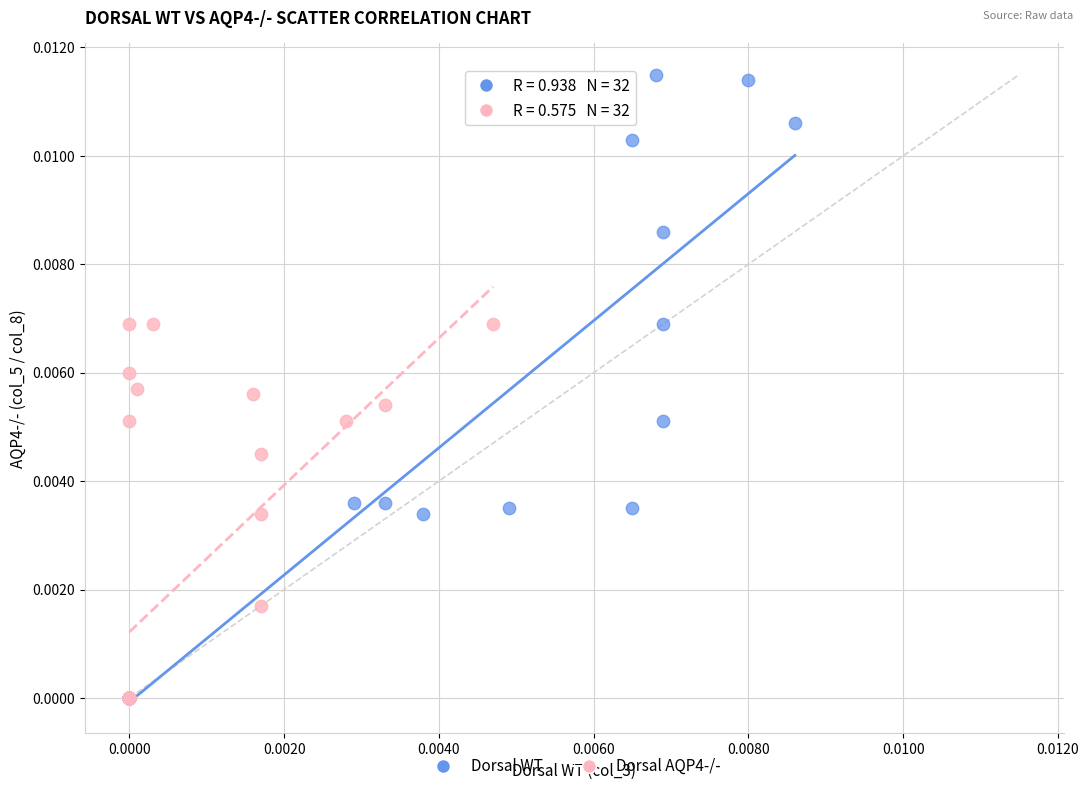

Which series has the largest Y range (max minus min)?

Dorsal WT